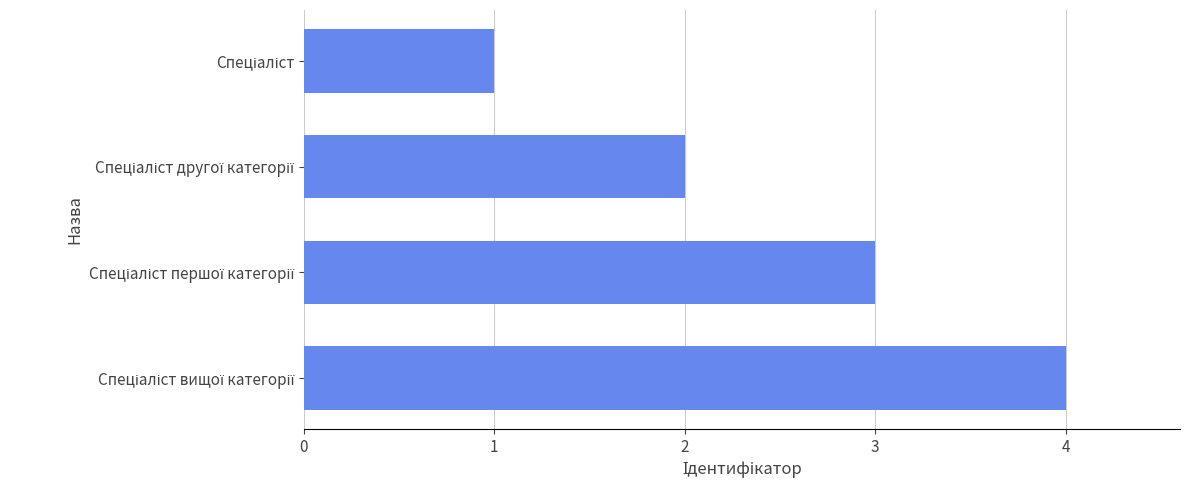

What is the sum of all values?

10